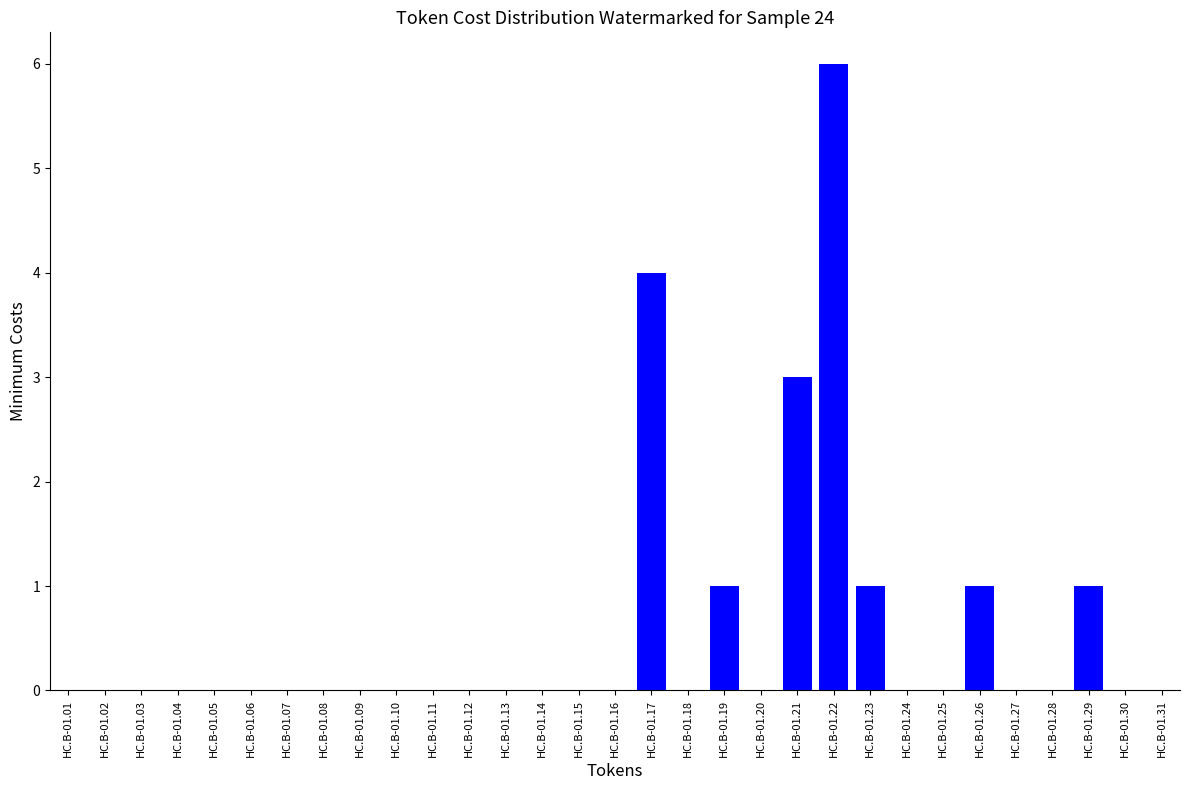

Count the values in the range 0 to 1.

28